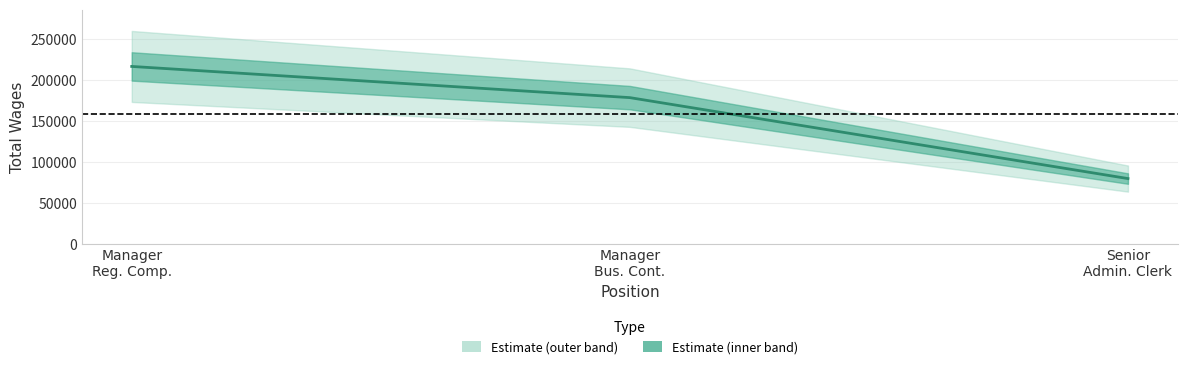

What is the difference between the maximum and minimum values?

137113